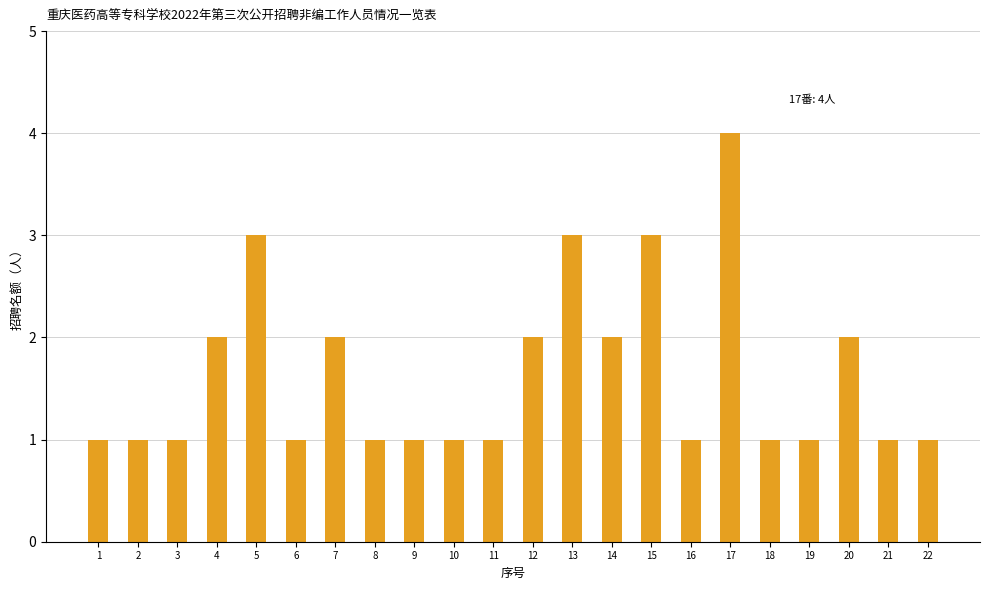

What is the difference between the maximum and minimum values?

3